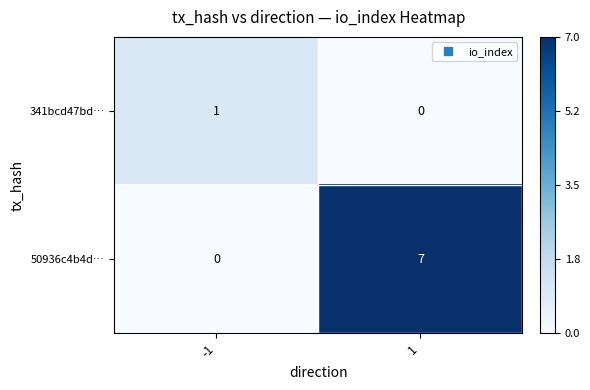

What is the maximum value for 50936c4b4d…?

7